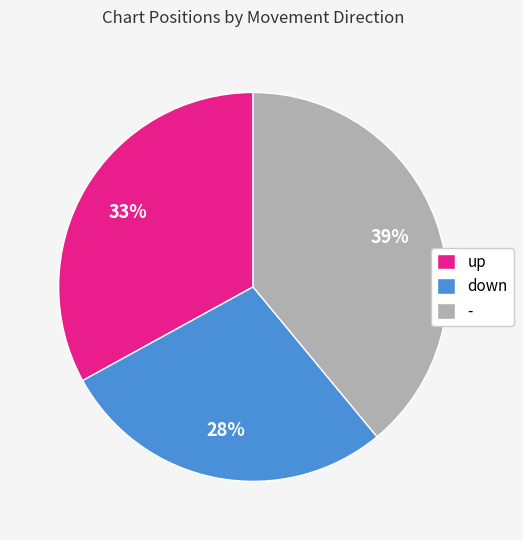

The down slice represents 13% of the pie. True or false?

False